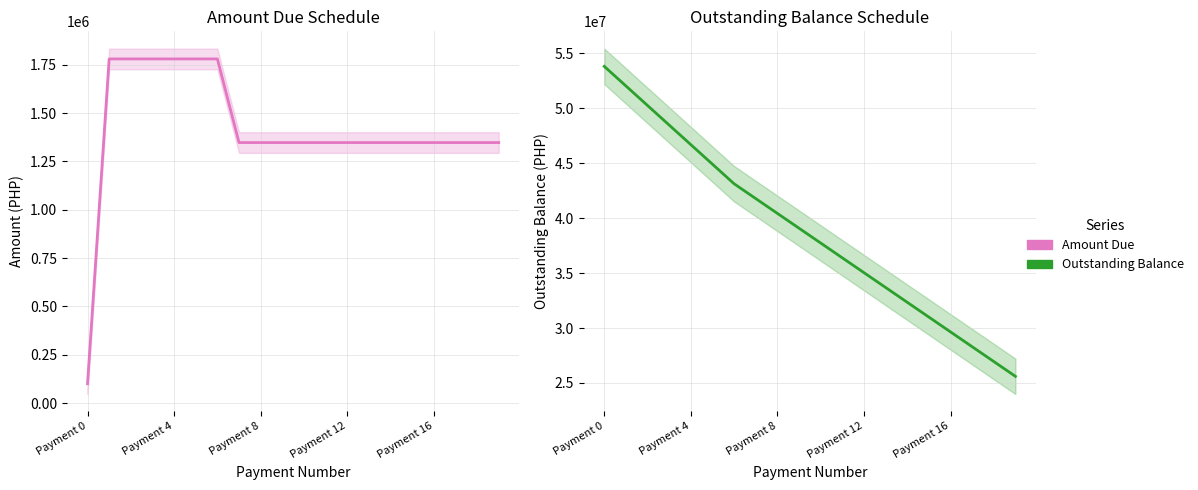

What is the difference between the maximum and minimum values in the Outstanding Balance series?

28199180.0